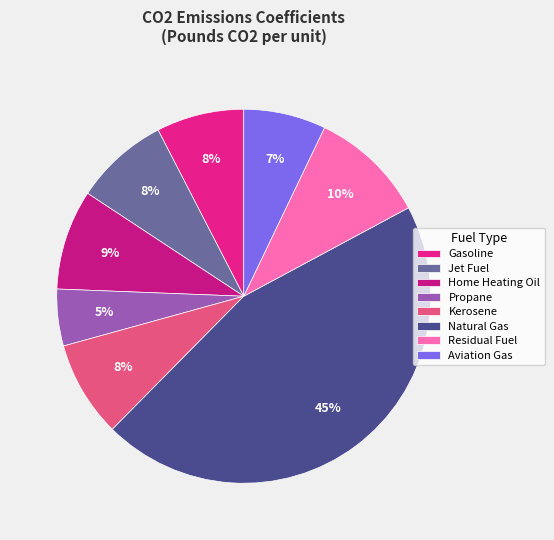

To the nearest percent, what is the average slice percentage?

12%